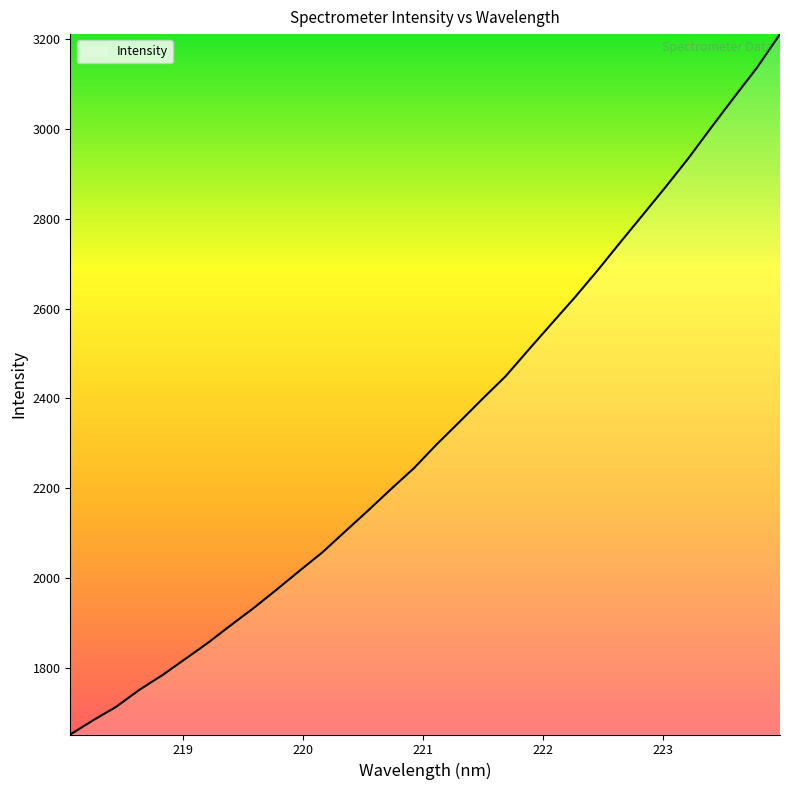

How many distinct data groups are displayed?

1